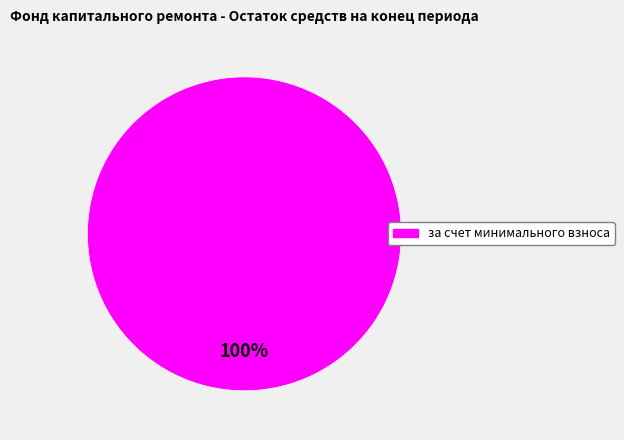

Does any single category account for the majority?

Yes